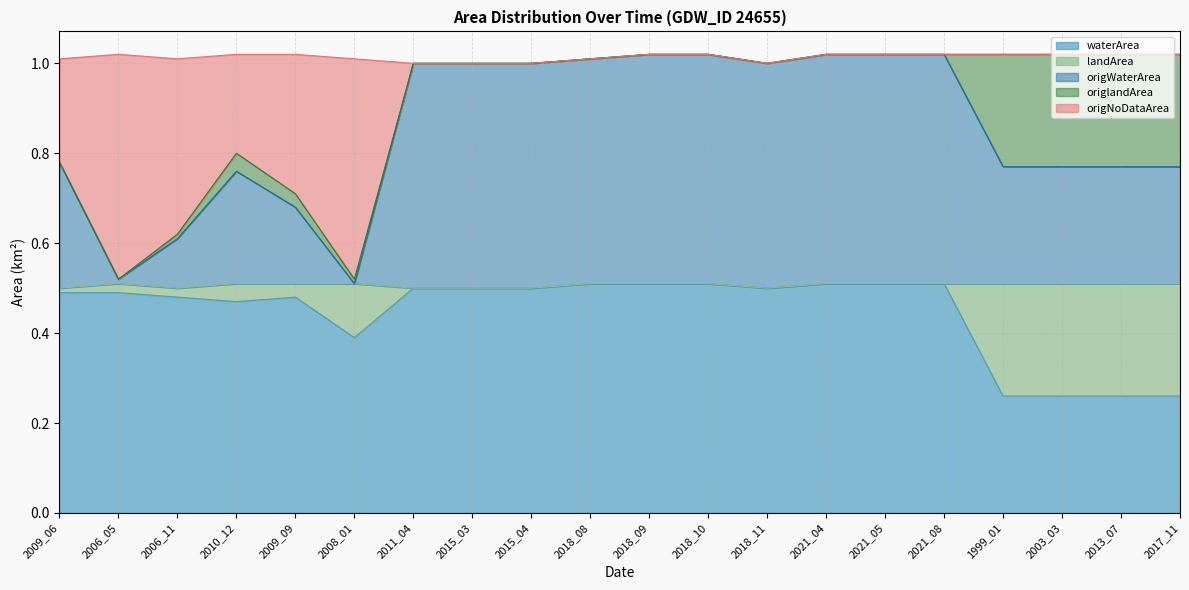

Is it true that waterArea equals 0.5 at 2017_11?

False